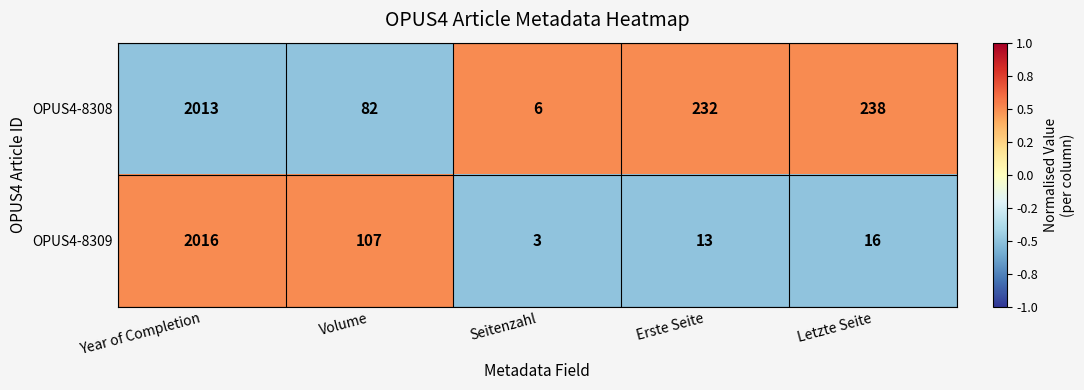

At which category is the sum across all series the highest?

Year of Completion